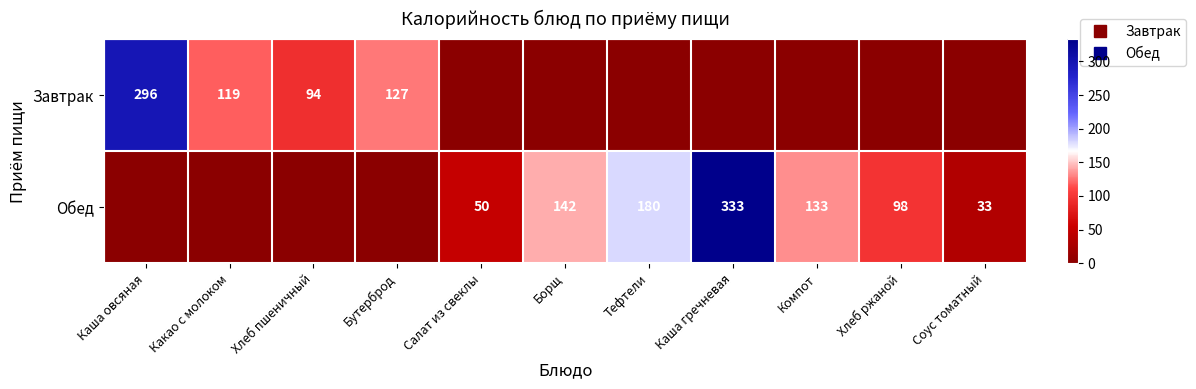

The value of Обед at Тефтели is 180.0. True or false?

True